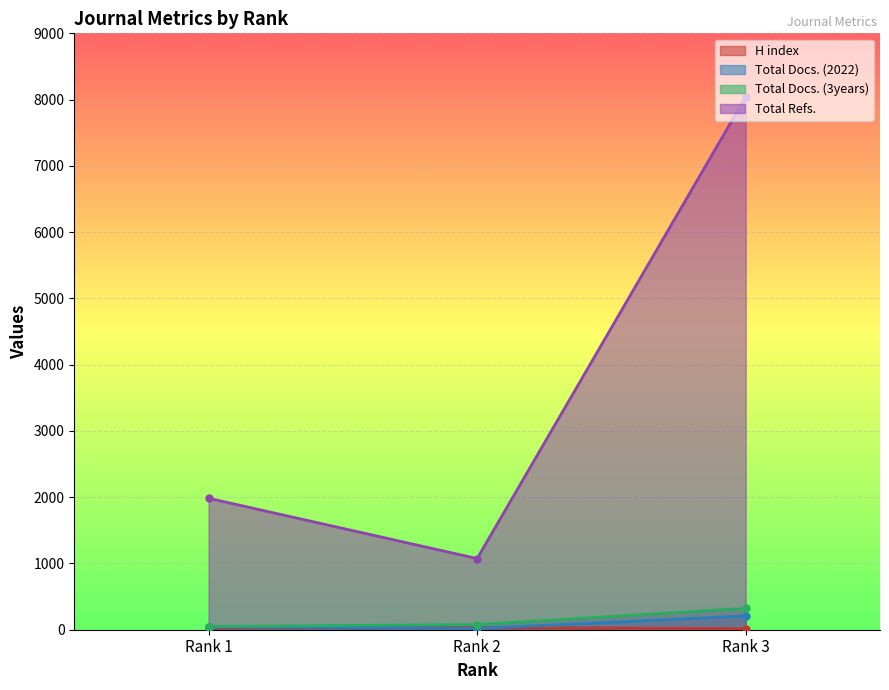

At Rank 1, list the series in order from smallest to largest.

H index, Total Docs. (2022), Total Docs. (3years), Total Refs.